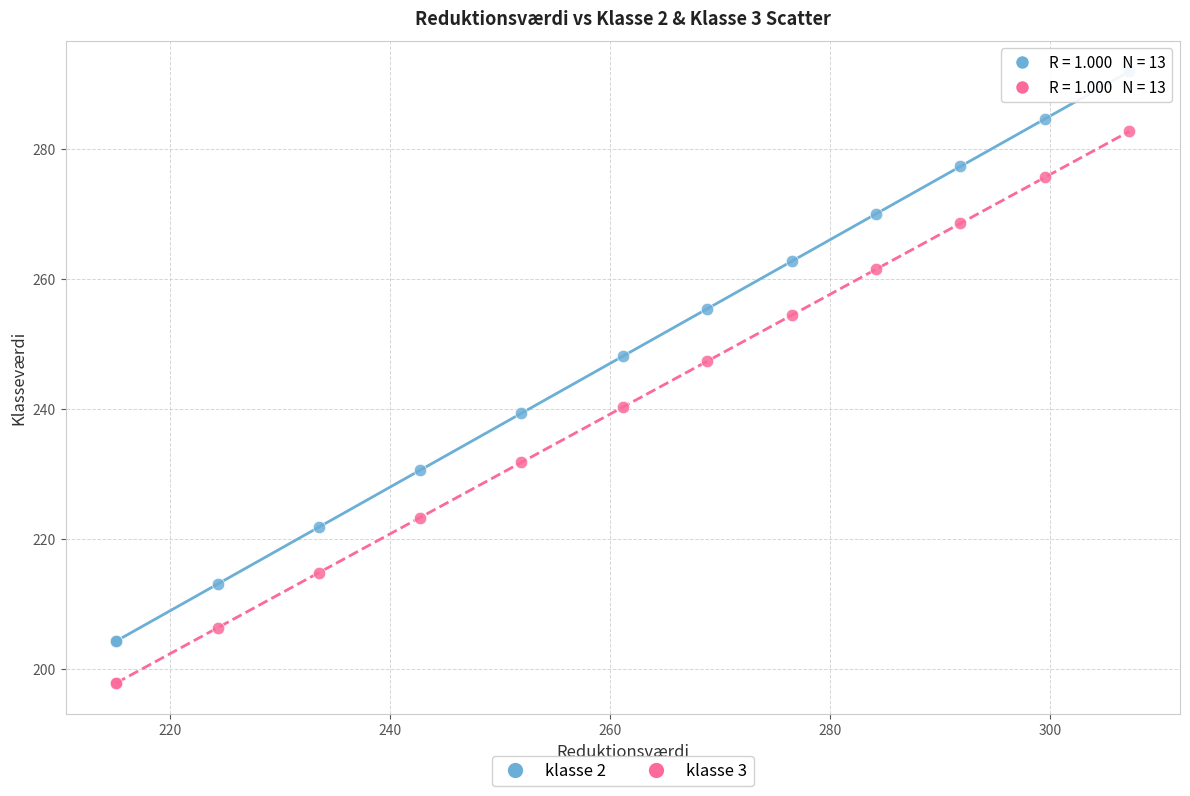

Which series contains the highest Y value?

klasse 2